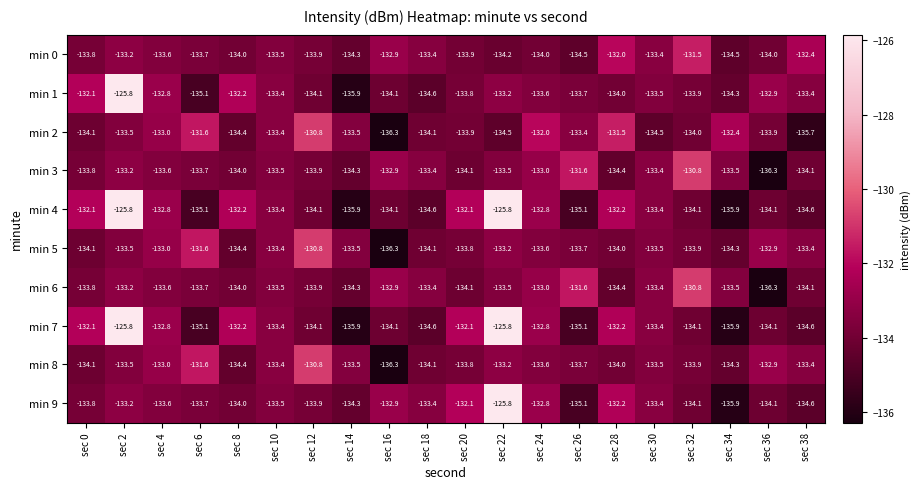

How many series are shown in this chart?

10